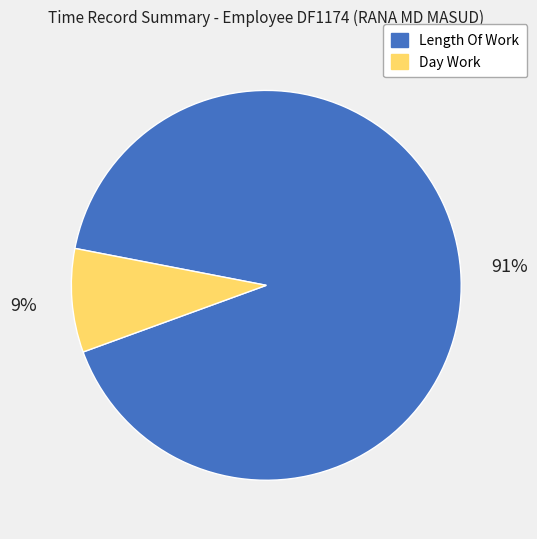

How many slices are in this pie chart?

2